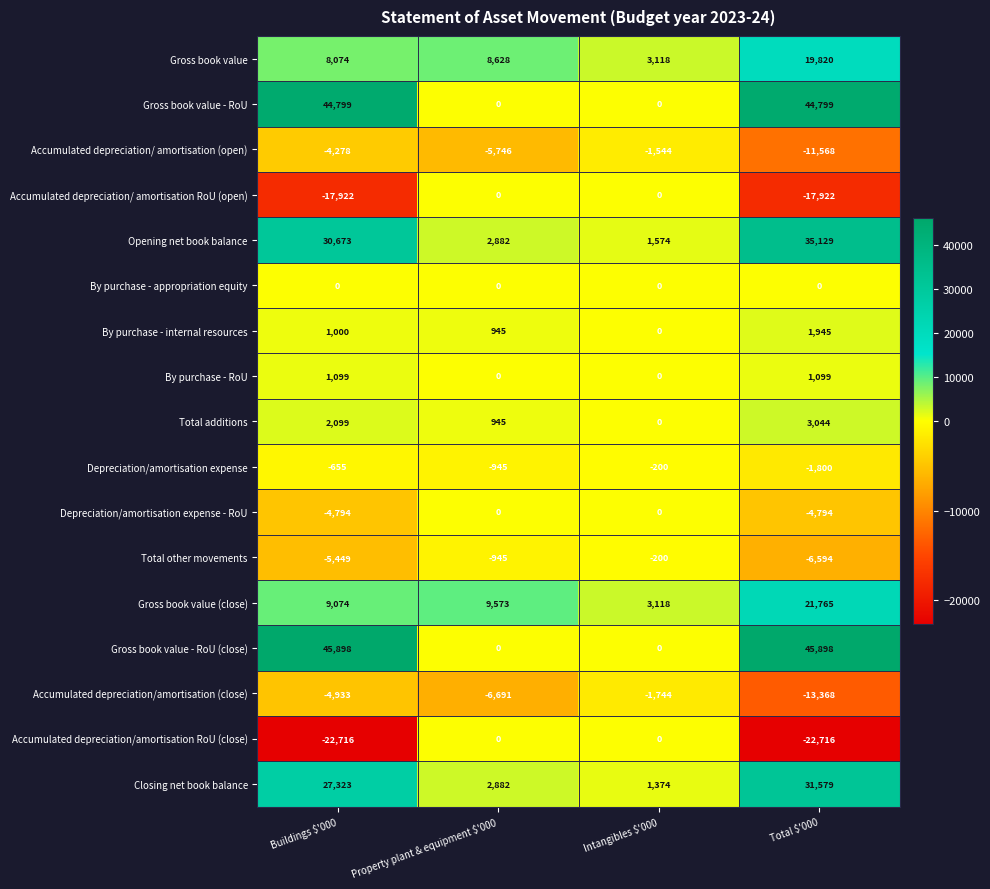

Between Buildings $'000 and Intangibles $'000, which series saw the biggest shift?

Gross book value - RoU (close)